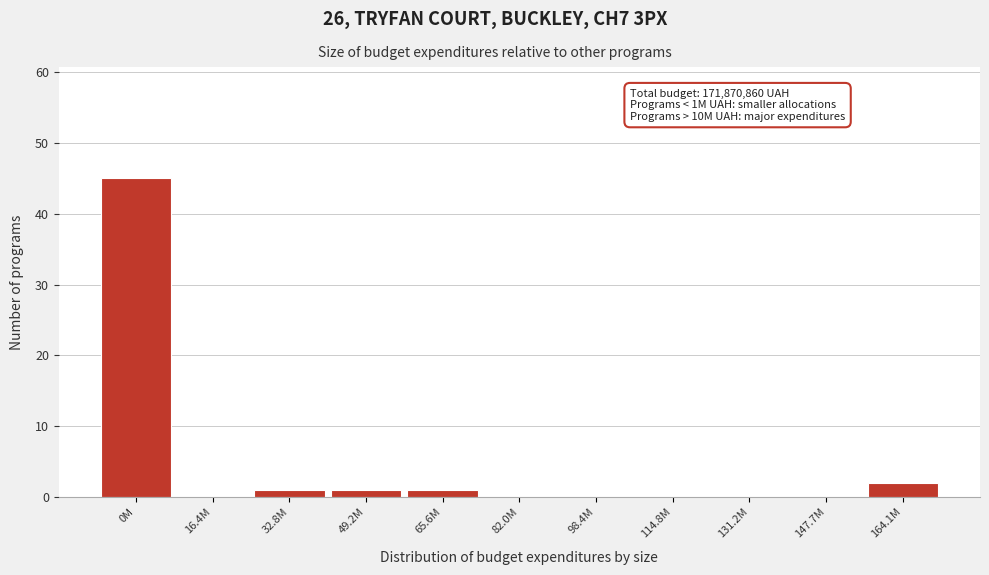

Reading left to right, list all the values displayed in this chart.

0M=45	16.4M=0	32.8M=1	49.2M=1	65.6M=1	82.0M=0	98.4M=0	114.8M=0	131.2M=0	147.7M=0	164.1M=2